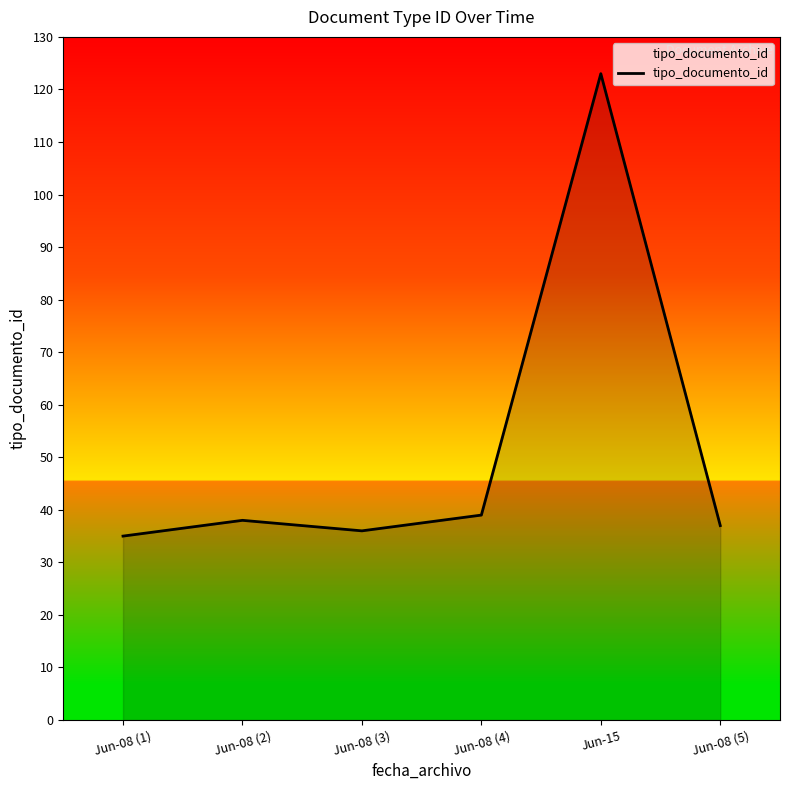

What position from the left is Jun-08 (1)?

1